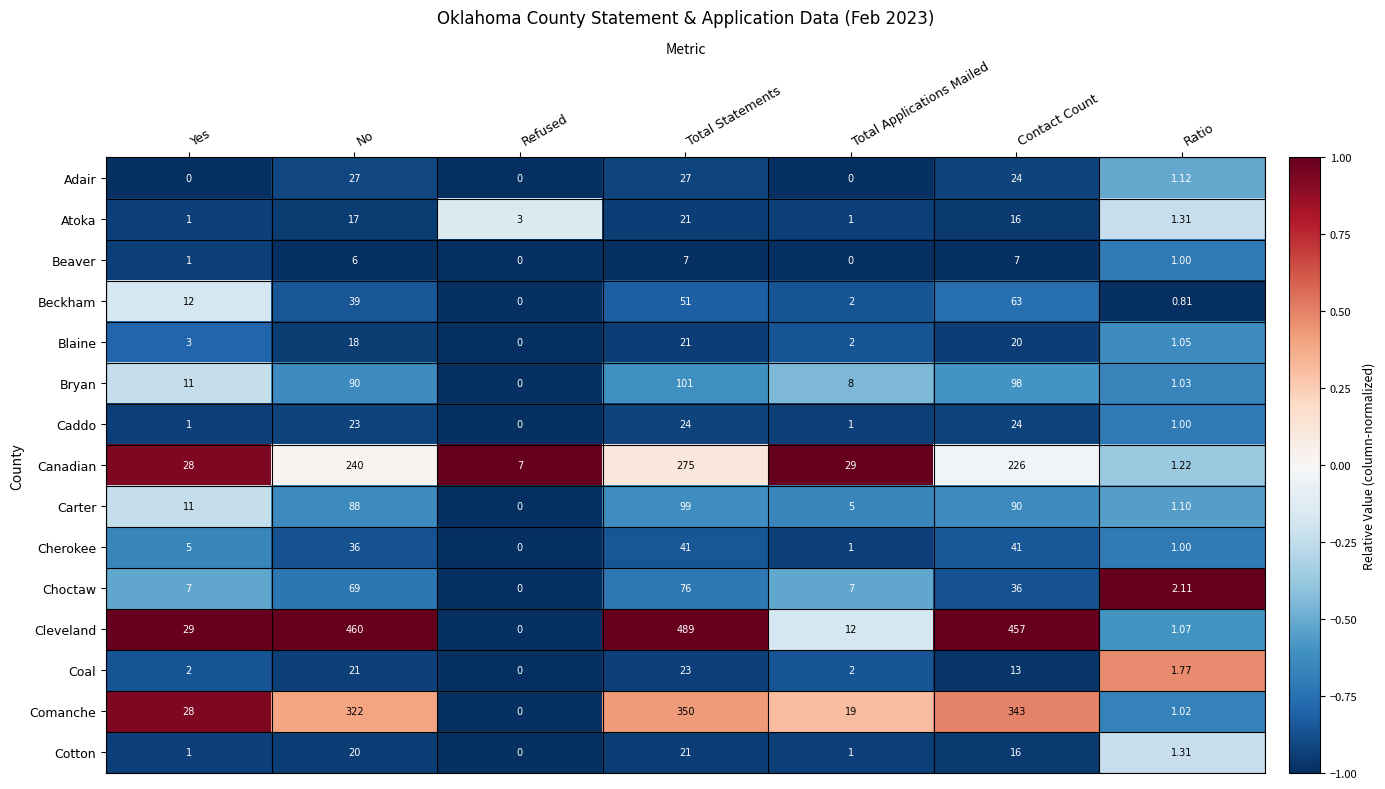

At which category is the sum across all series the highest?

Total Statements